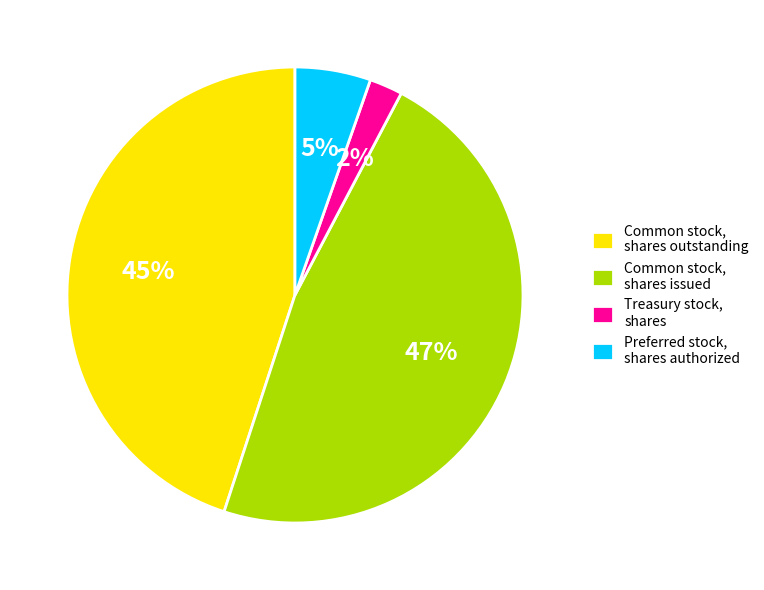

To the nearest percent, what is the average slice percentage?

25%